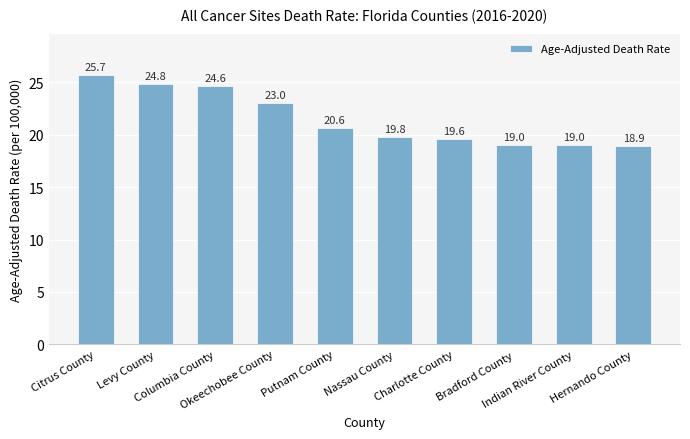

What is the value of the 4th bar from the left?

23.0